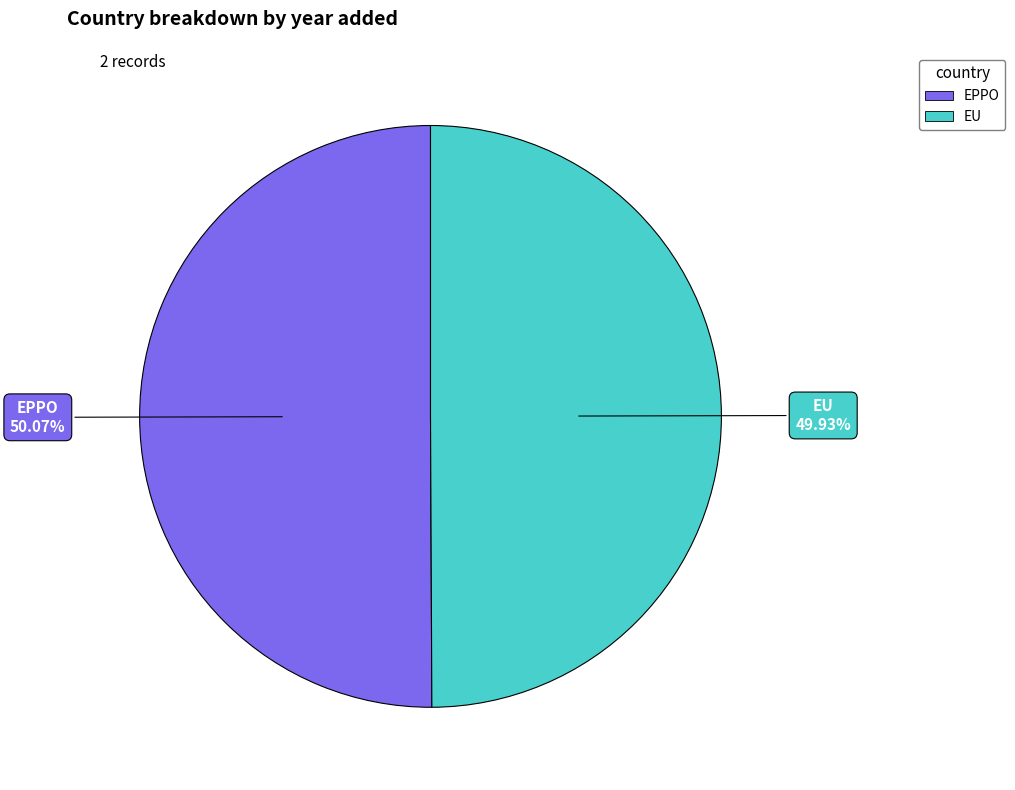

What is the ratio of the value at EPPO to the value at EU?

1.0